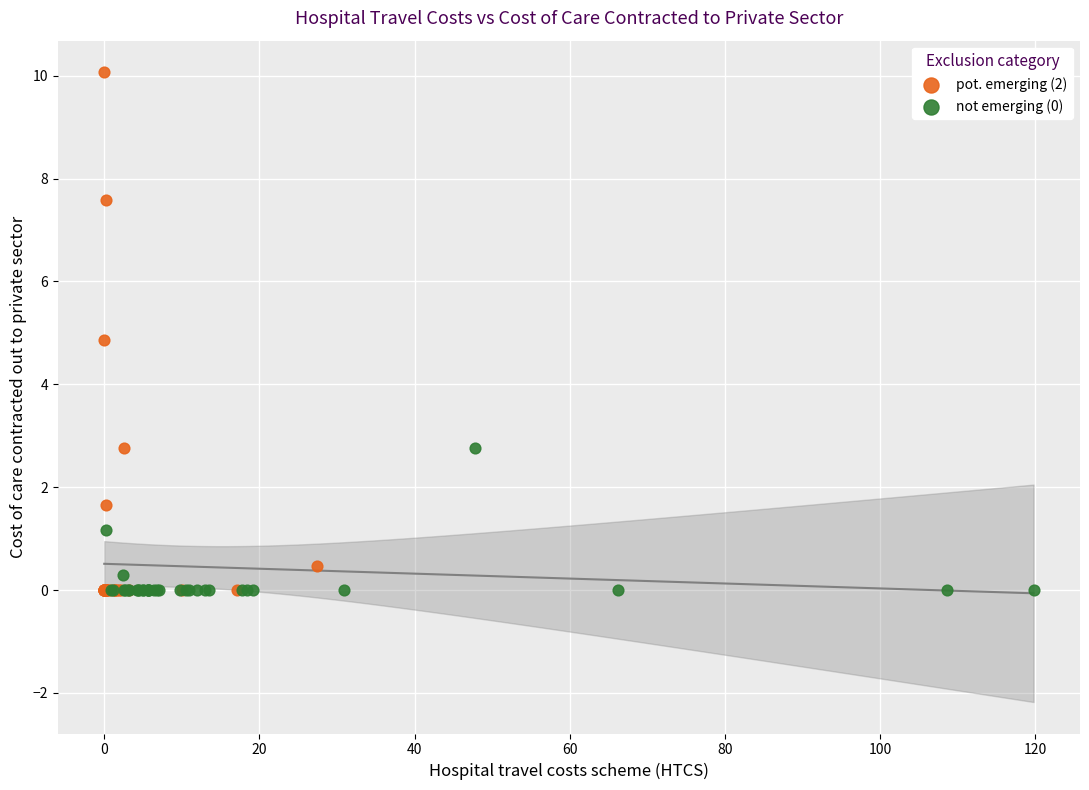

Which series contains the highest Y value?

pot. emerging (2)